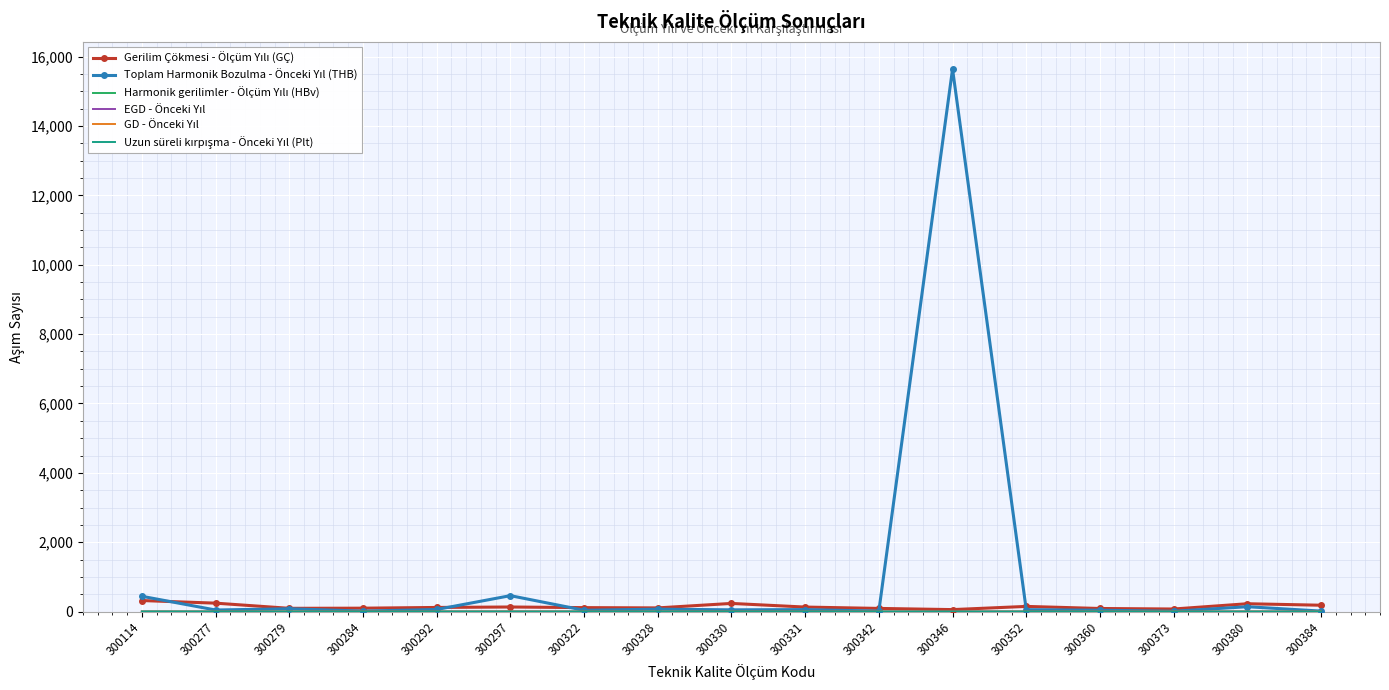

At which category is the sum across all series the highest?

300346